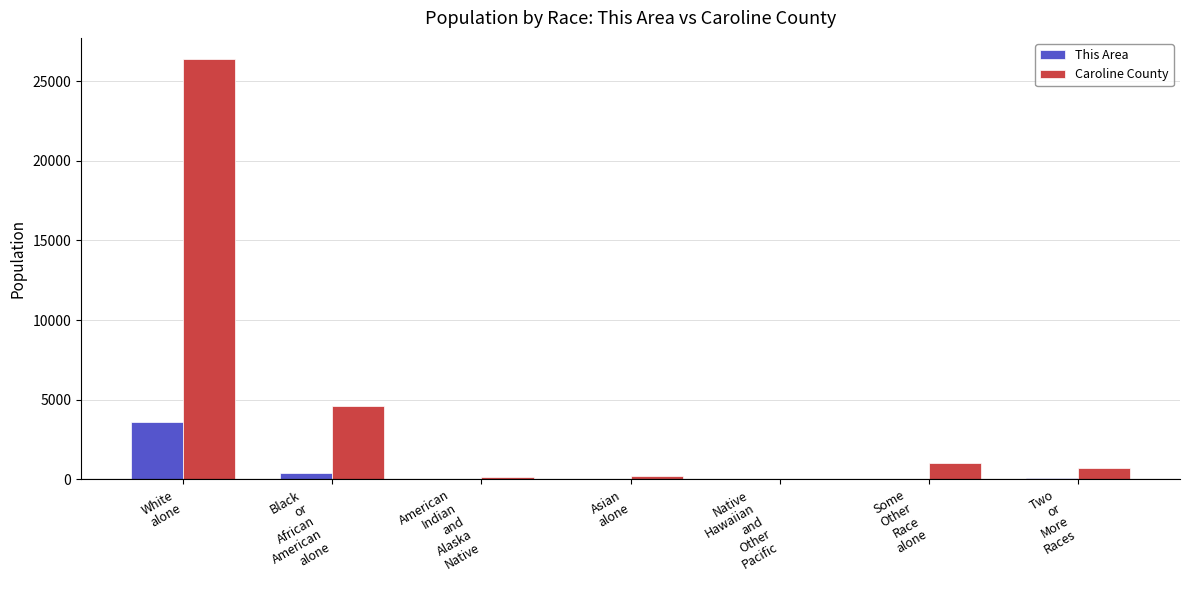

At which label does This Area reach its peak?

White
alone